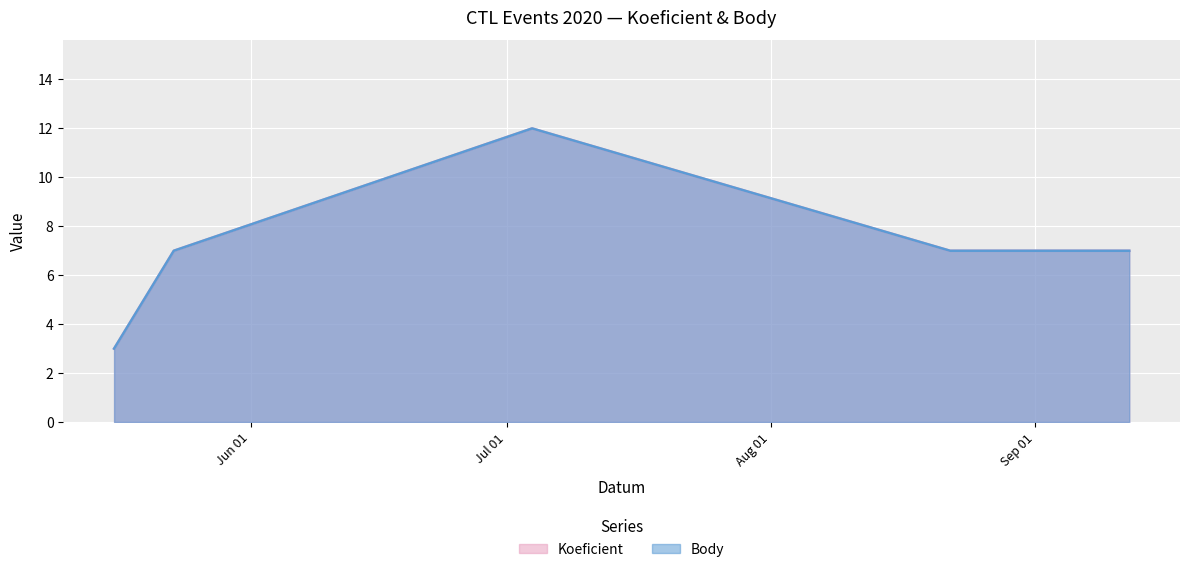

Reading right to left, what are all the values shown in this chart?

Koeficient: 7	7	12	7	3
Body: 7	7	12	7	3